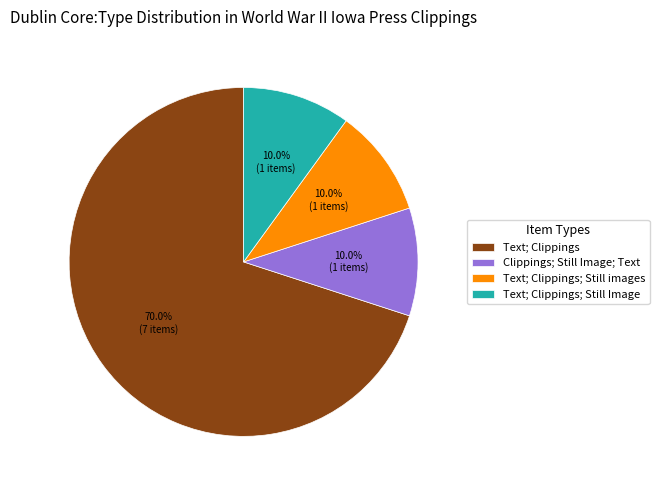

What percentage is the Text; Clippings; Still images slice, to the nearest percent?

10%